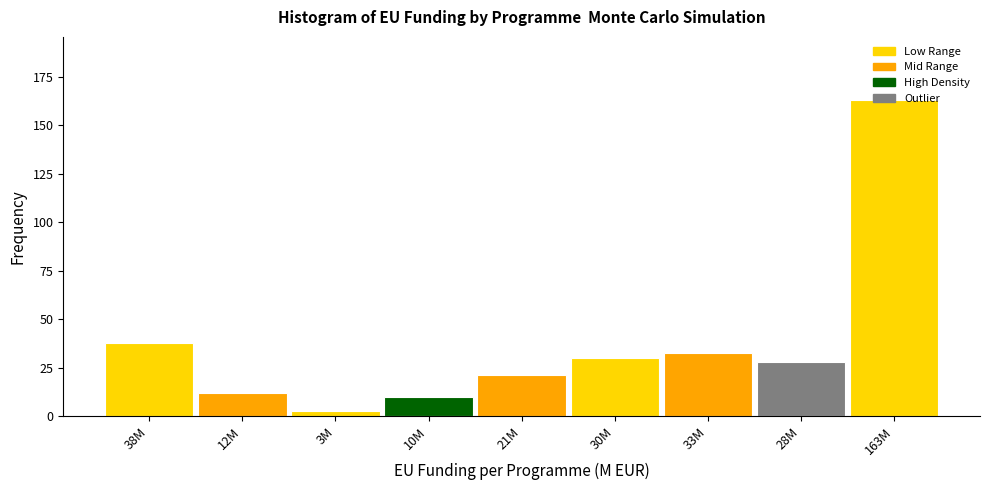

What is the ratio of the value at 28M to the value at 12M?

2.3